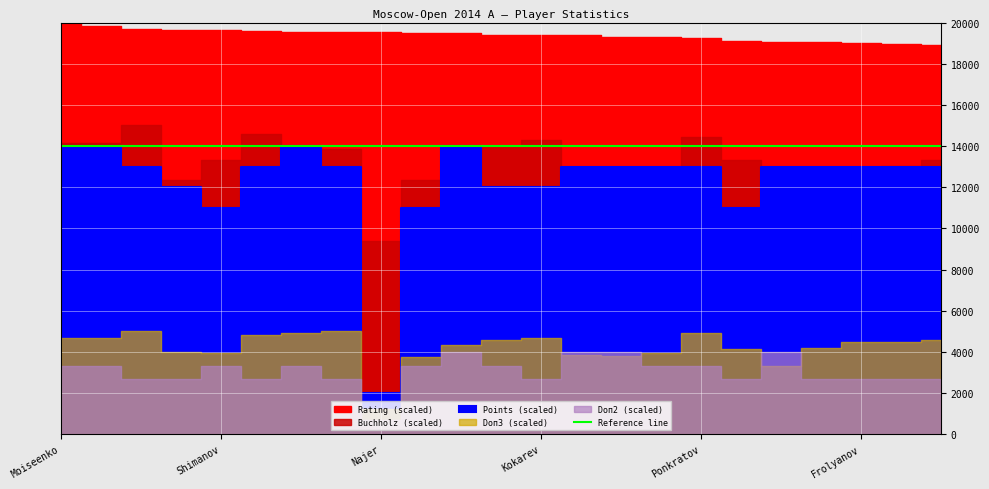

Reading left to right, extract all data points from this chart.

Points: Moiseenko=7.0	Matlakov=7.0	Grachev=6.5	Socko=6.0	Shimanov=5.5	Popov=6.5	Bartel=7.0	Khairullin=6.5	Najer=1.0	Kovalenko=5.5	Krasenkow=7.0	Swiercz=6.0	Kokarev=6.0	Volkov=6.5	Demchenko=6.5	Amonatov=6.5	Ponkratov=6.5	Maletin=5.5	Grigoryan=6.5	Grigoriants=6.5	Frolyanov=6.5	Shomoev=6.5	Jumabayev=6.5
Rating: Moiseenko=2710.0	Matlakov=2690.0	Grachev=2669.0	Socko=2663.0	Shimanov=2658.0	Popov=2653.0	Bartel=2651.0	Khairullin=2651.0	Najer=2646.0	Kovalenko=2642.0	Krasenkow=2638.0	Swiercz=2630.0	Kokarev=2628.0	Volkov=2627.0	Demchenko=2617.0	Amonatov=2613.0	Ponkratov=2611.0	Maletin=2586.0	Grigoryan=2584.0	Grigoriants=2581.0	Frolyanov=2577.0	Shomoev=2568.0	Jumabayev=2564.0
Buchholz: Moiseenko=50.5	Matlakov=50.5	Grachev=53.5	Socko=44.0	Shimanov=47.5	Popov=52.0	Bartel=50.0	Khairullin=49.5	Najer=33.5	Kovalenko=44.0	Krasenkow=44.5	Swiercz=50.0	Kokarev=51.0	Volkov=40.5	Demchenko=41.5	Amonatov=42.0	Ponkratov=51.5	Maletin=47.5	Grigoryan=36.5	Grigoriants=46.0	Frolyanov=45.5	Shomoev=46.5	Jumabayev=47.5
Doп2: Moiseenko=5.0	Matlakov=5.0	Grachev=4.0	Socko=4.0	Shimanov=5.0	Popov=4.0	Bartel=5.0	Khairullin=4.0	Najer=1.0	Kovalenko=5.0	Krasenkow=6.0	Swiercz=5.0	Kokarev=4.0	Volkov=6.0	Demchenko=6.0	Amonatov=5.0	Ponkratov=5.0	Maletin=4.0	Grigoryan=6.0	Grigoriants=4.0	Frolyanov=4.0	Shomoev=4.0	Jumabayev=4.0
Doп3: Moiseenko=35.0	Matlakov=35.0	Grachev=37.5	Socko=30.0	Shimanov=29.5	Popov=36.0	Bartel=37.0	Khairullin=37.5	Najer=9.0	Kovalenko=28.0	Krasenkow=32.5	Swiercz=34.5	Kokarev=35.0	Volkov=29.0	Demchenko=28.5	Amonatov=29.5	Ponkratov=37.0	Maletin=31.0	Grigoryan=25.0	Grigoriants=31.5	Frolyanov=33.5	Shomoev=33.5	Jumabayev=34.5